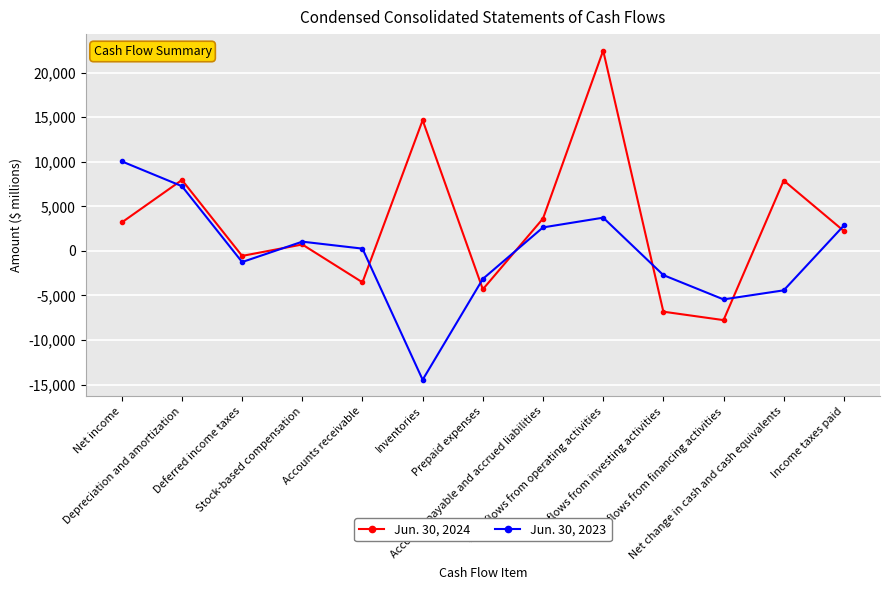

Which series ends up on top after the final intersection of Jun. 30, 2023 and Jun. 30, 2024?

Jun. 30, 2023